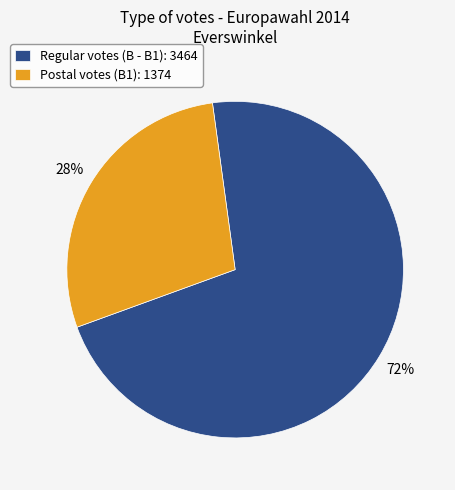

To the nearest percent, what portion does Regular votes (B - B1): 3464 represent?

72%